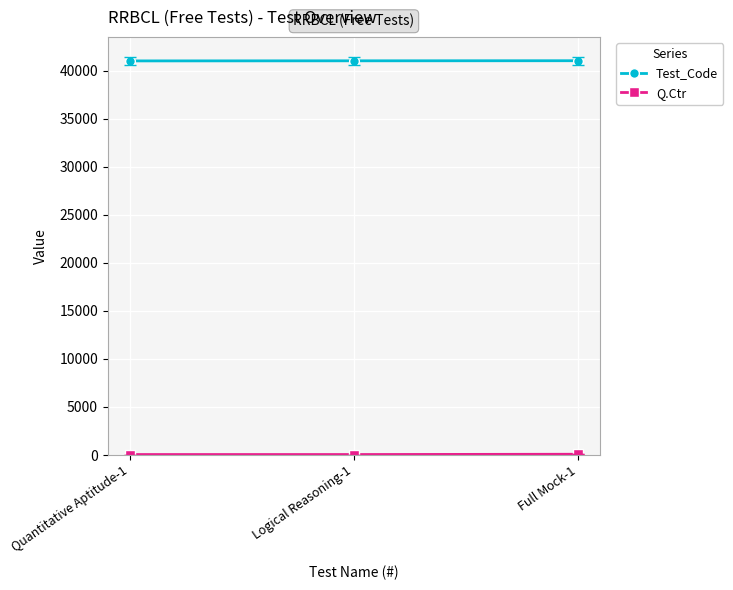

What is the approximate value of Test_Code at Quantitative Aptitude-1?

41001